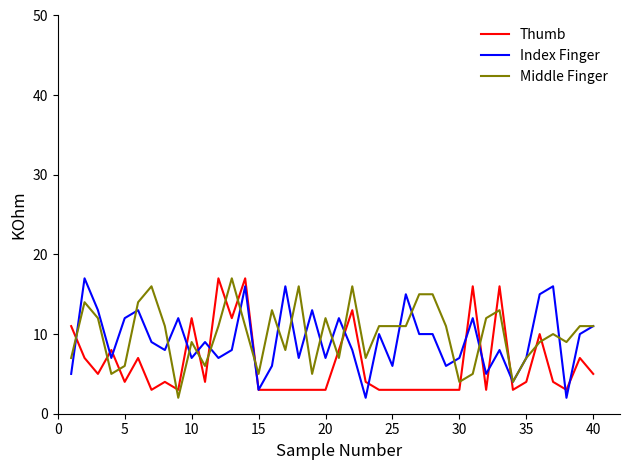

Which series ends up on top after the final intersection of Thumb and Middle Finger?

Middle Finger